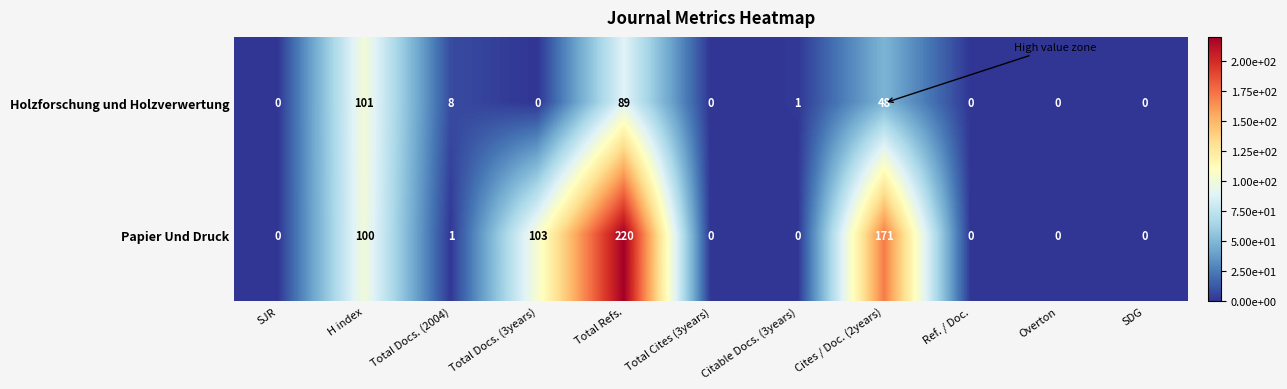

What is the average value of the Papier Und Druck series?

54